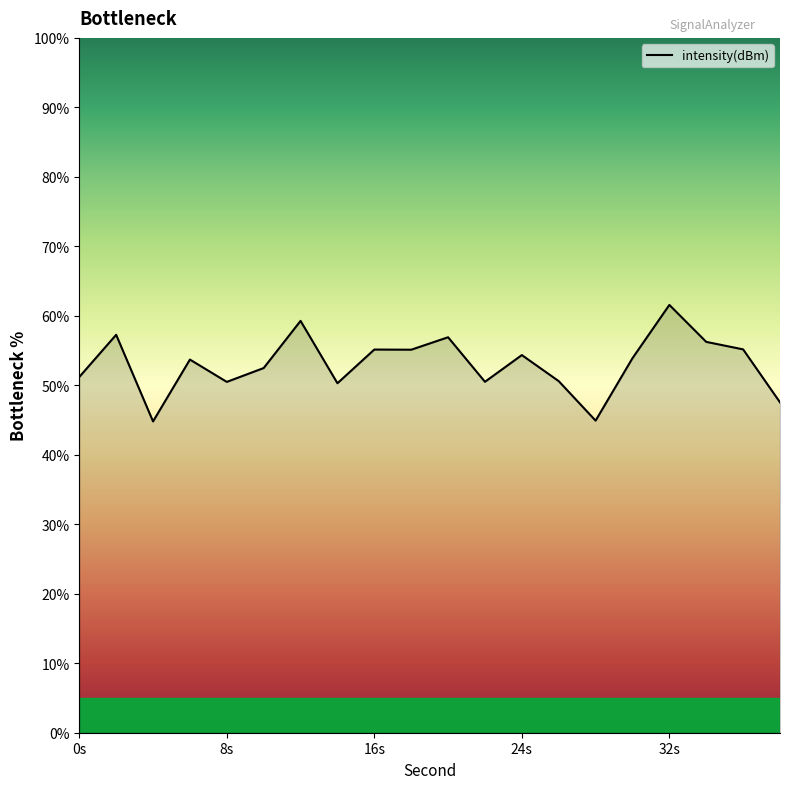

What is the maximum value shown in the chart?

61.6